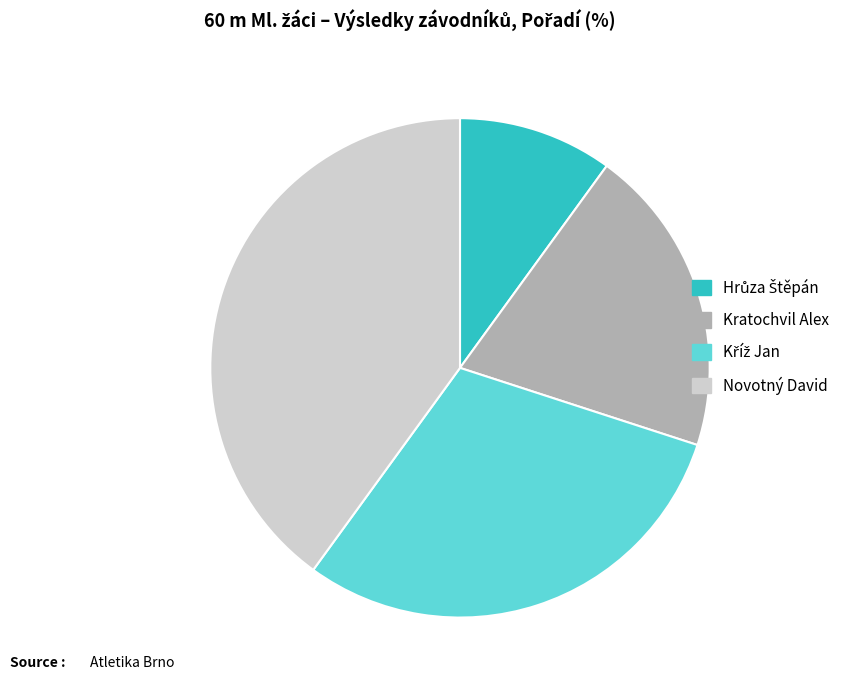

Combined, do Novotný David and Kratochvil Alex account for over 50%?

Yes